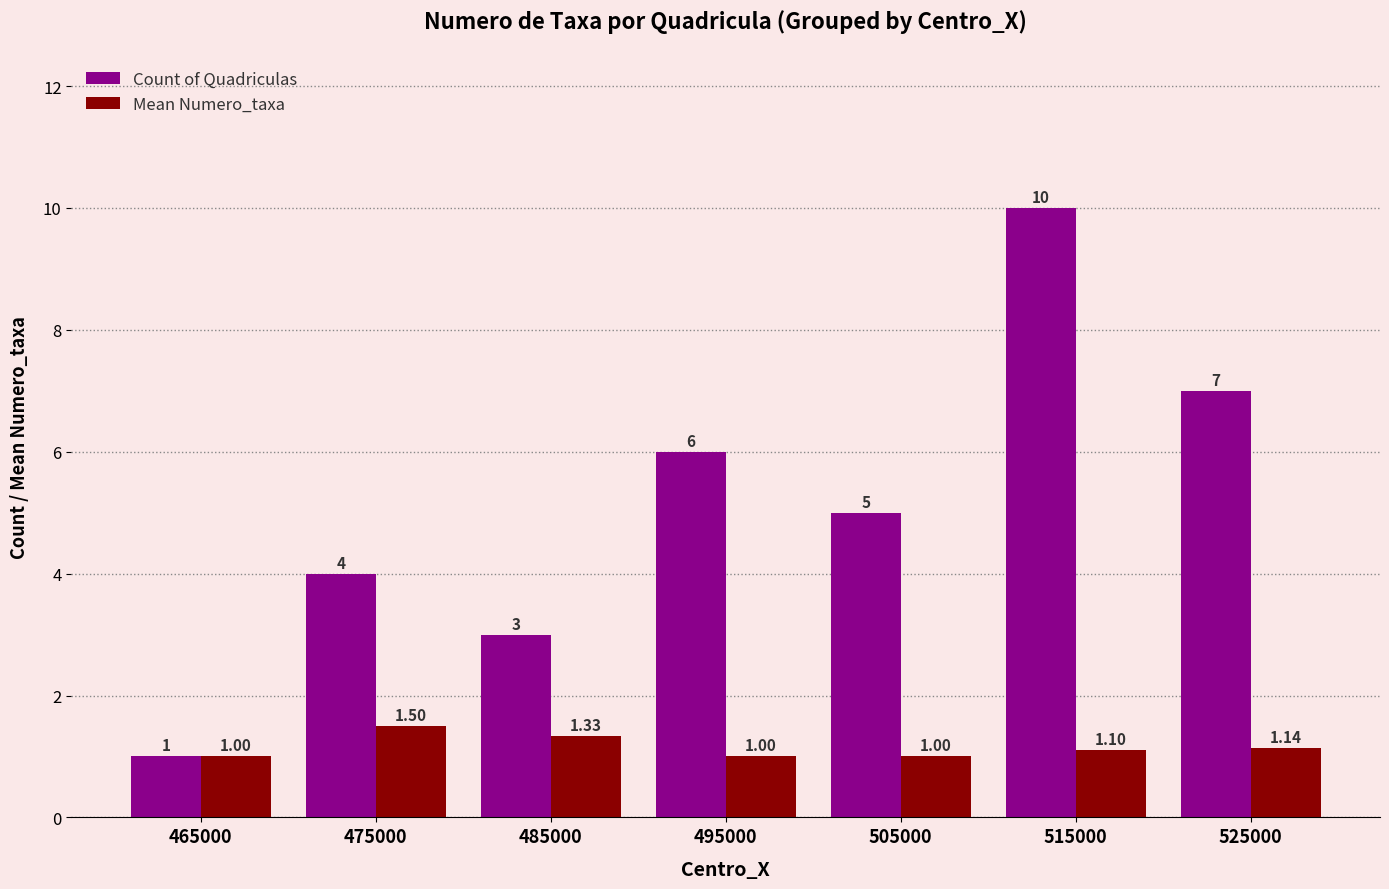

Count the number of data series in this chart.

2